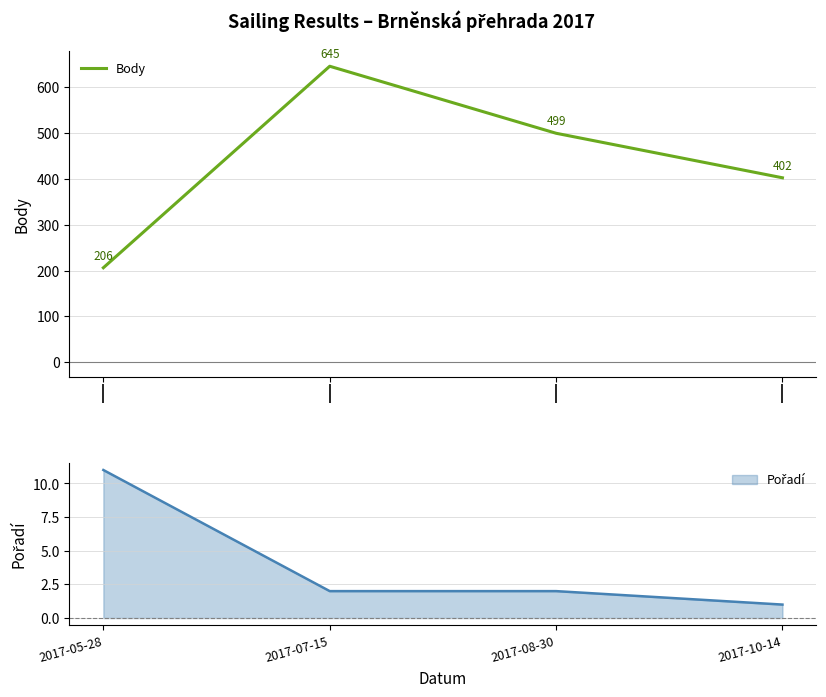

How many lines are shown in the chart?

1